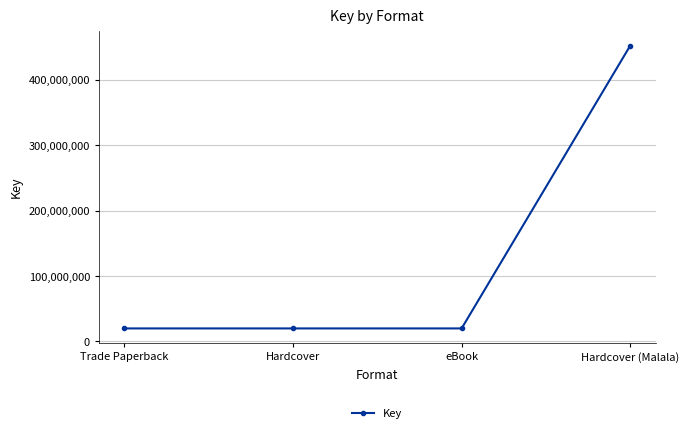

What is the sum of the values at Hardcover (Malala) and eBook?

471898614